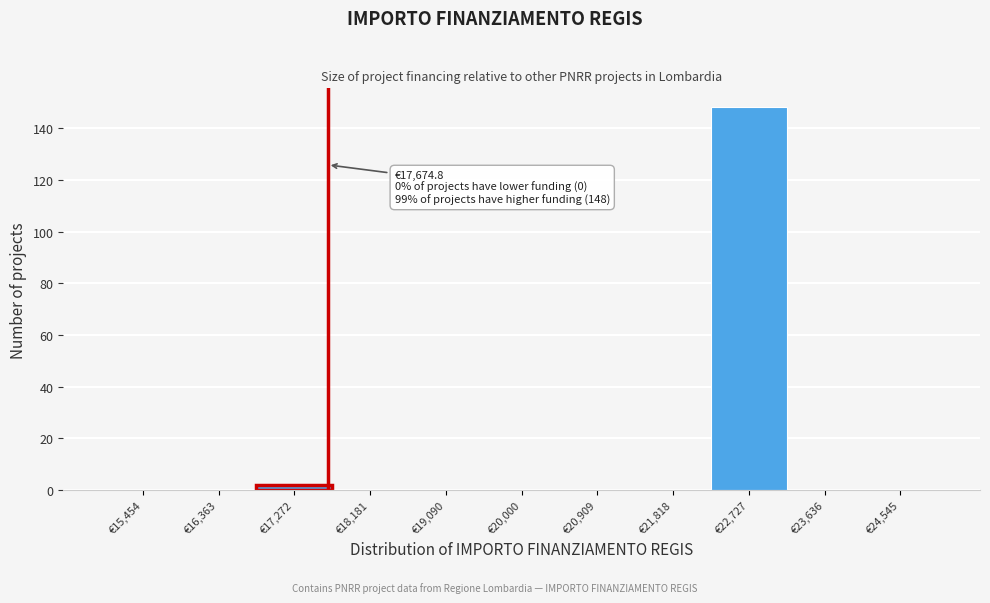

Which range on the x-axis has the tallest bar?

22300 to 23200